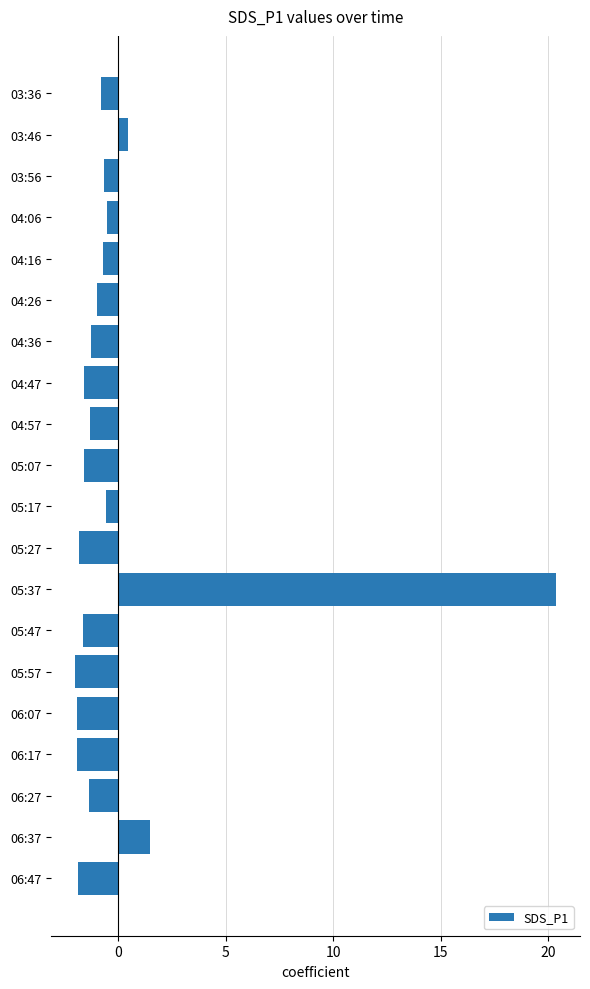

What is the approximate value at 05:57?

-2.0